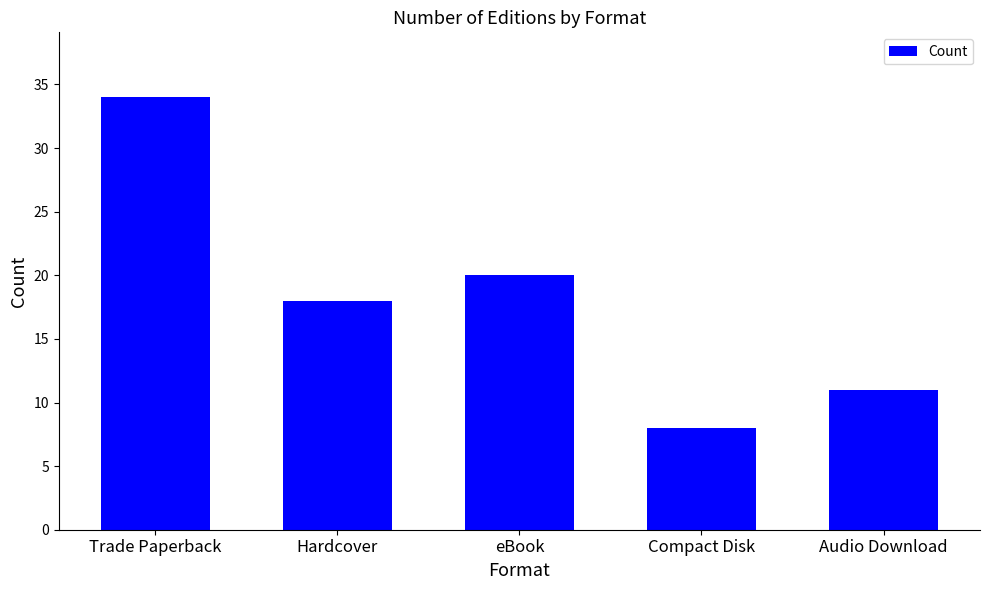

Rank the categories by value from lowest to highest.

Compact Disk, Audio Download, Hardcover, eBook, Trade Paperback